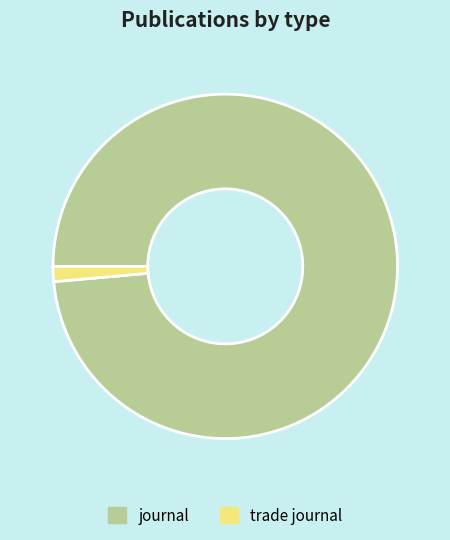

Is it true that trade journal is 12% of the pie?

False